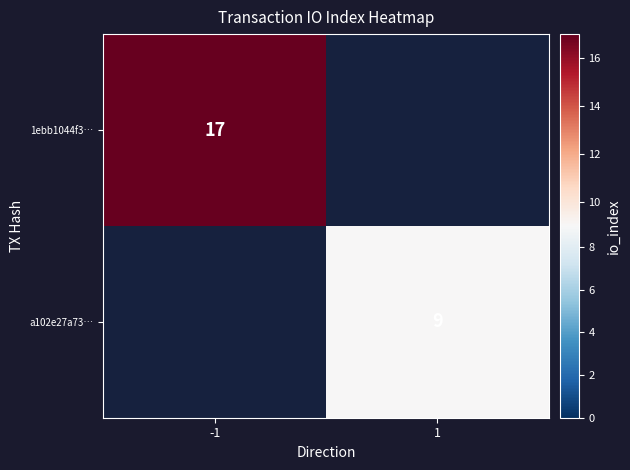

True or false: 1ebb1044f3… has a value of 29 at -1.

False